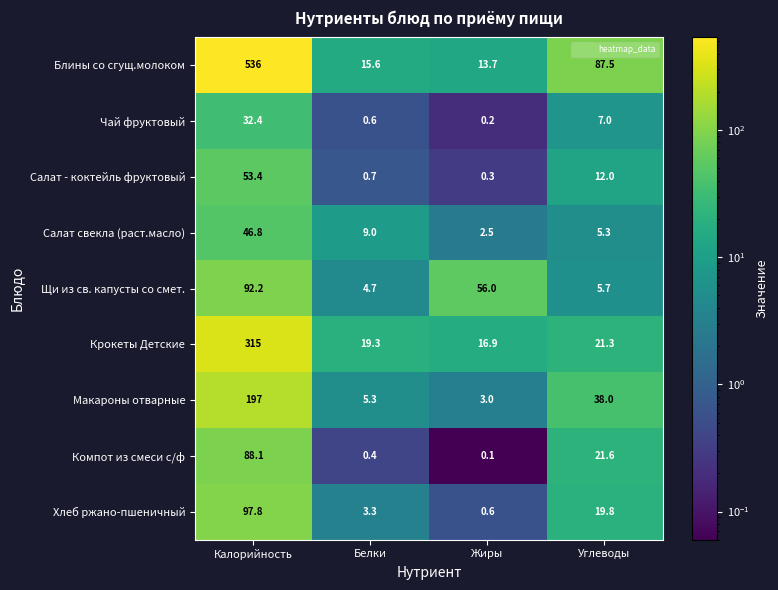

At which category is the sum across all series the highest?

Калорийность